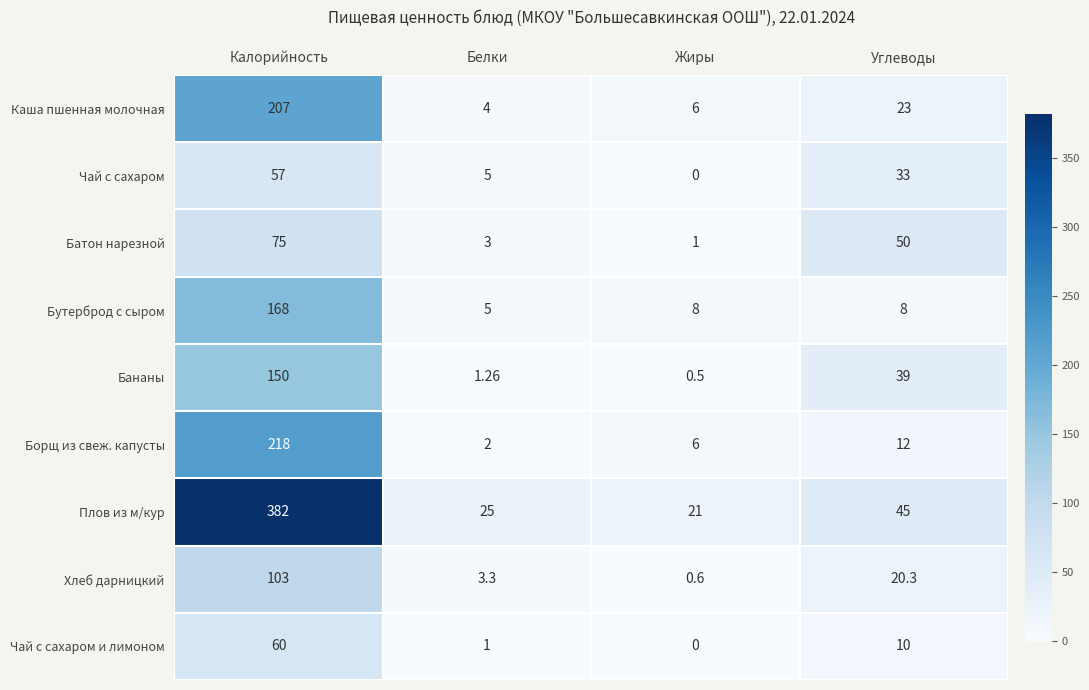

At which label does Бананы first exceed 39?

Калорийность